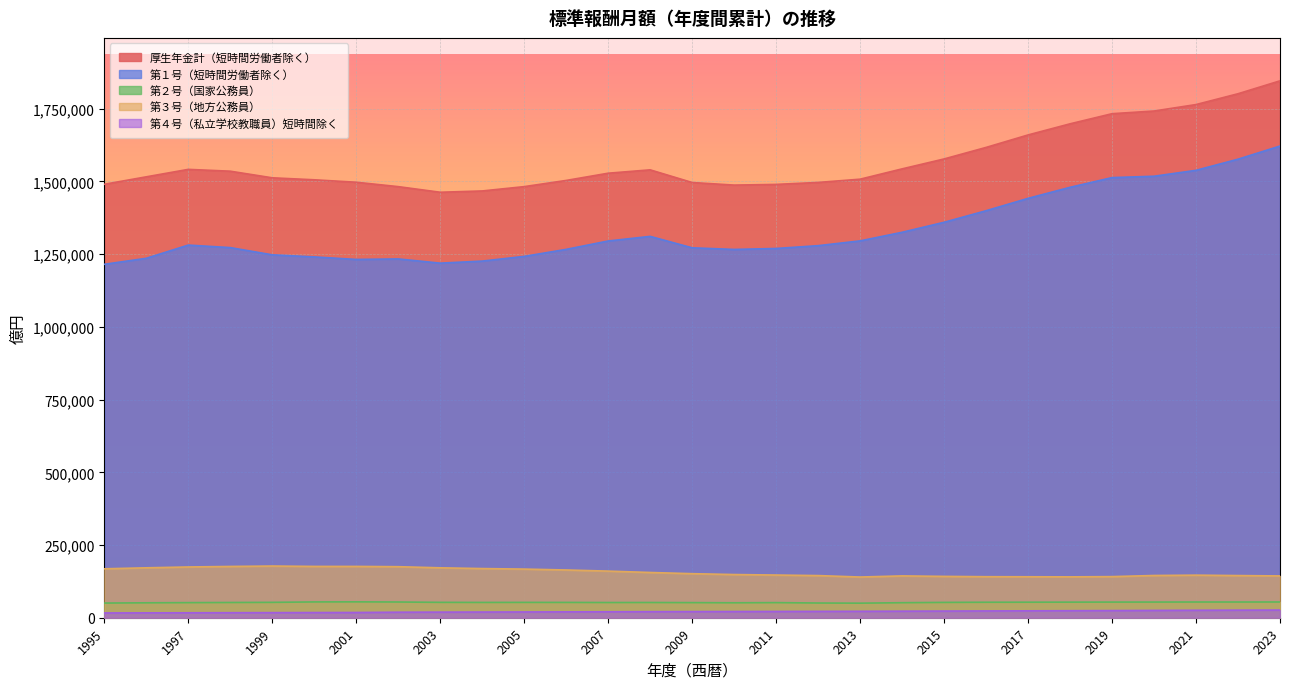

True or false: 厚生年金計（短時間労働者除く） and 第２号（国家公務員） intersect in this chart.

False